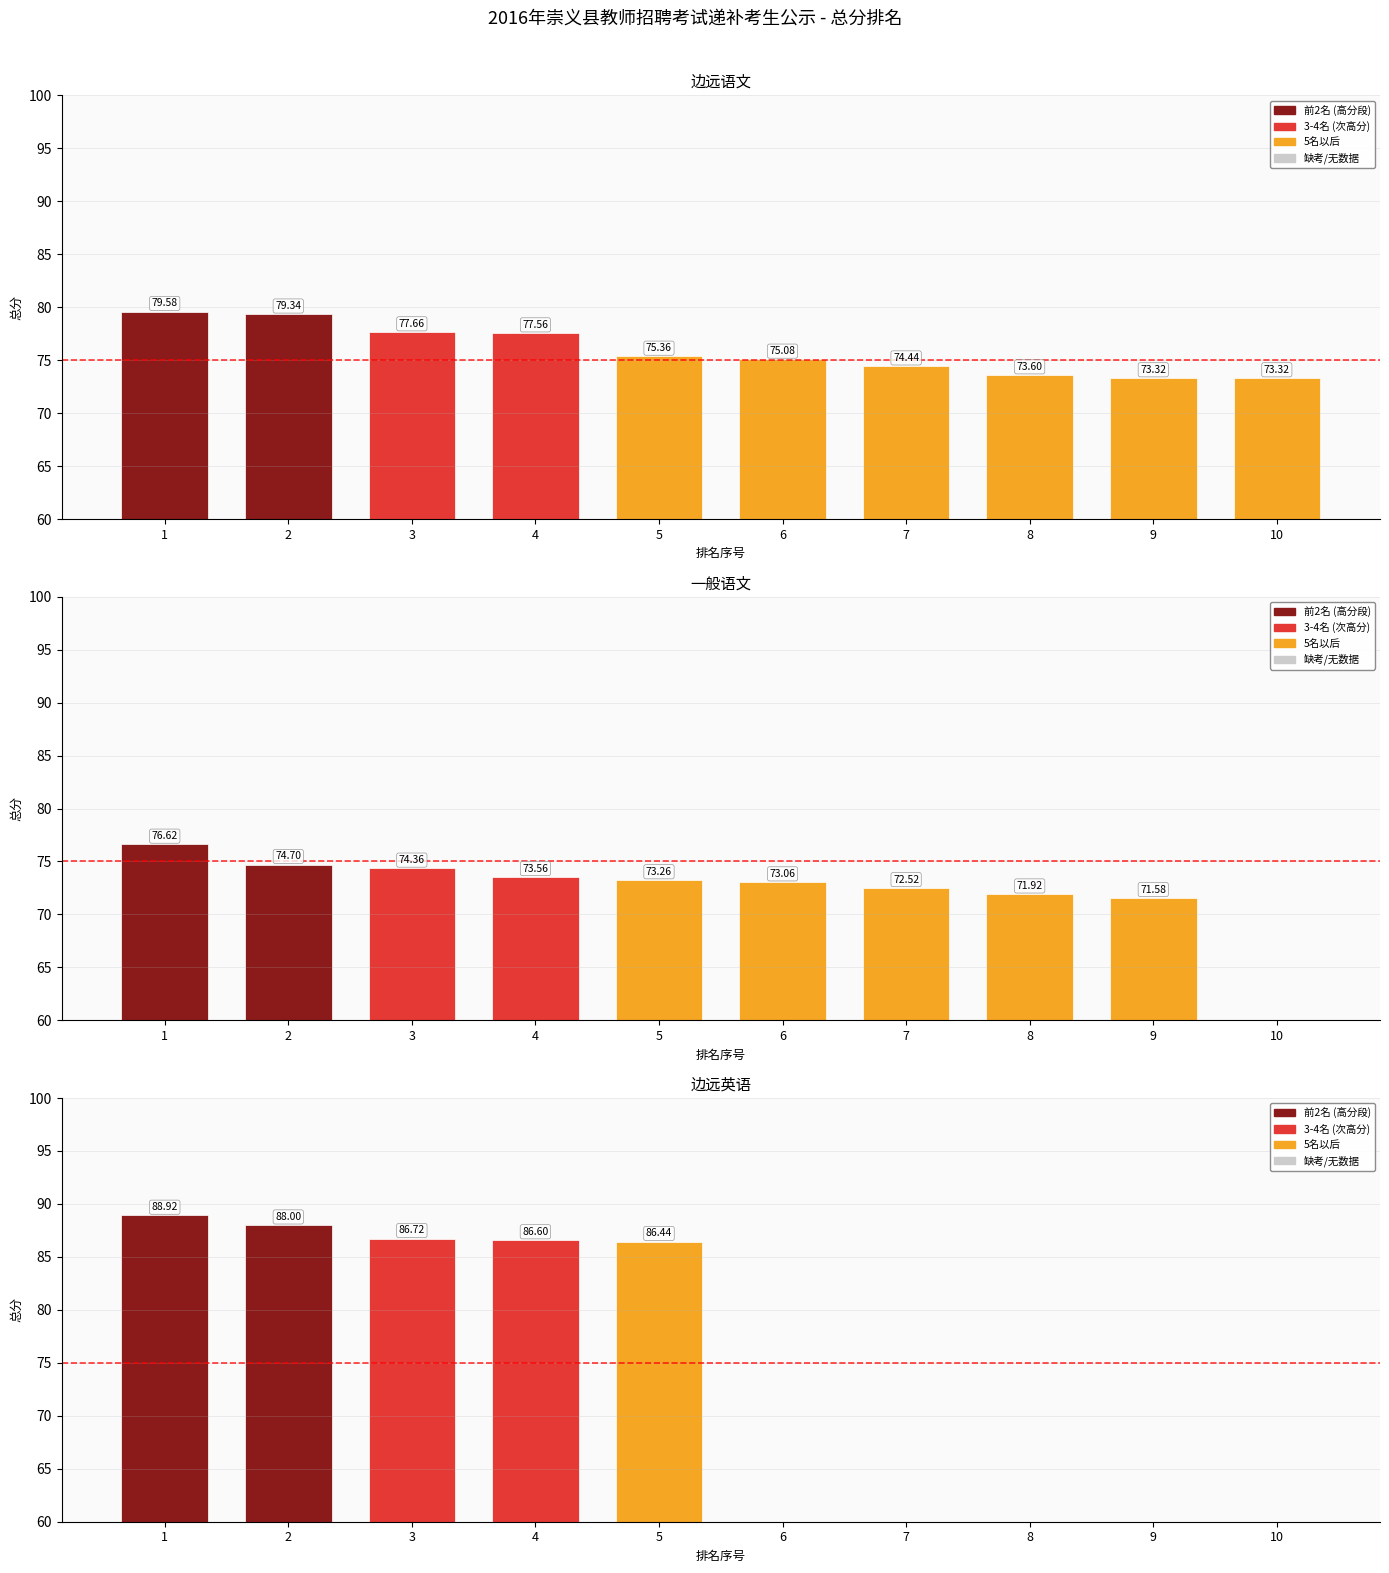

How many series are shown in this chart?

3